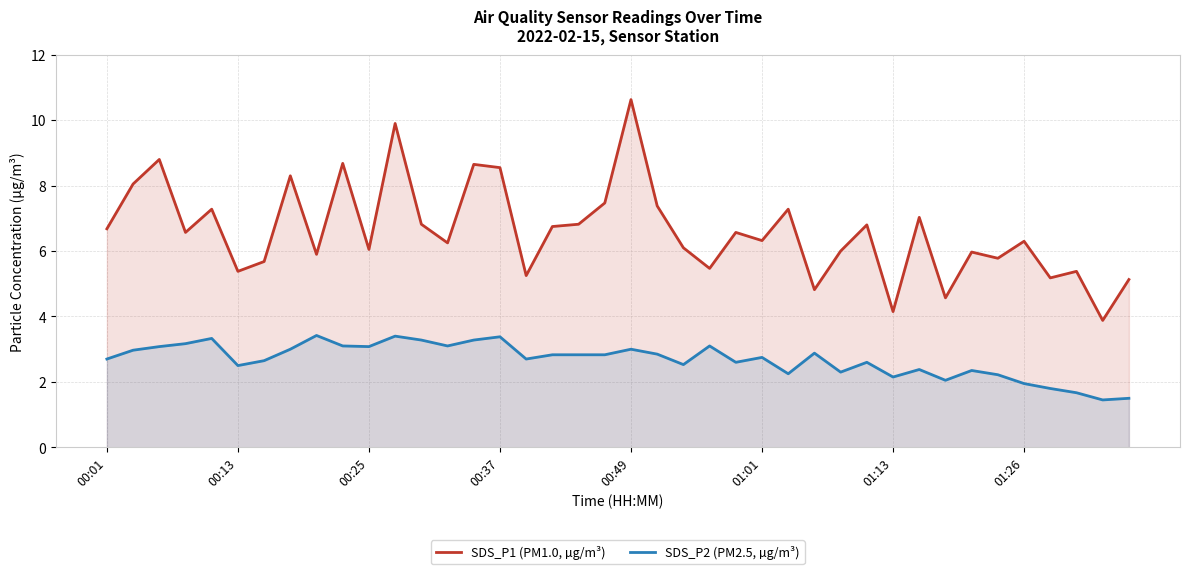

How many data points in SDS_P2 (PM2.5, µg/m³) are above 2?

35